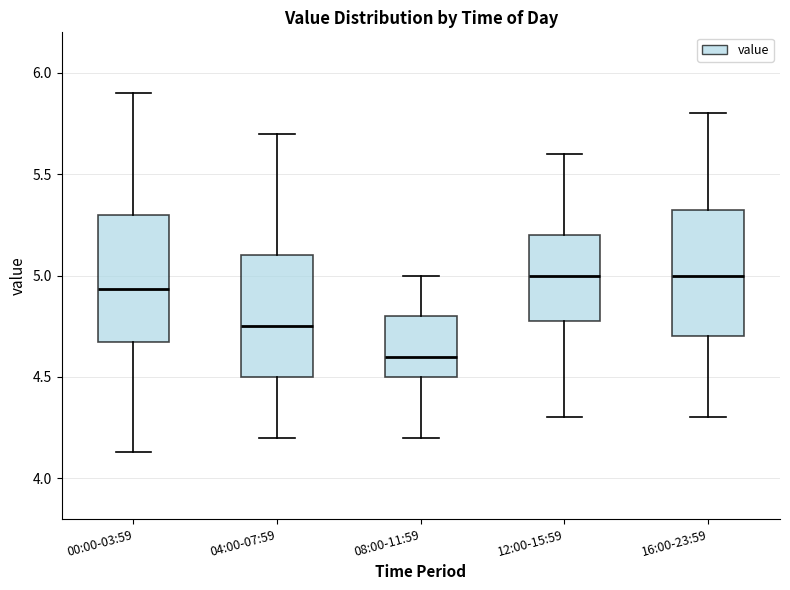

Reading left to right, transcribe this box plot: for each box, give where its median line is, the range the box spans, and where its two whiskers end, as read against the y-axis. The values are not printed on the chart, so give them approximately, as read against the axis.

00:00-03:59: median 4.95, box 4.65 to 5.30, whiskers 4.15 to 5.90
04:00-07:59: median 4.75, box 4.50 to 5.10, whiskers 4.20 to 5.70
08:00-11:59: median 4.60, box 4.50 to 4.80, whiskers 4.20 to 5.00
12:00-15:59: median 5.00, box 4.80 to 5.20, whiskers 4.30 to 5.60
16:00-23:59: median 5.00, box 4.70 to 5.35, whiskers 4.30 to 5.80